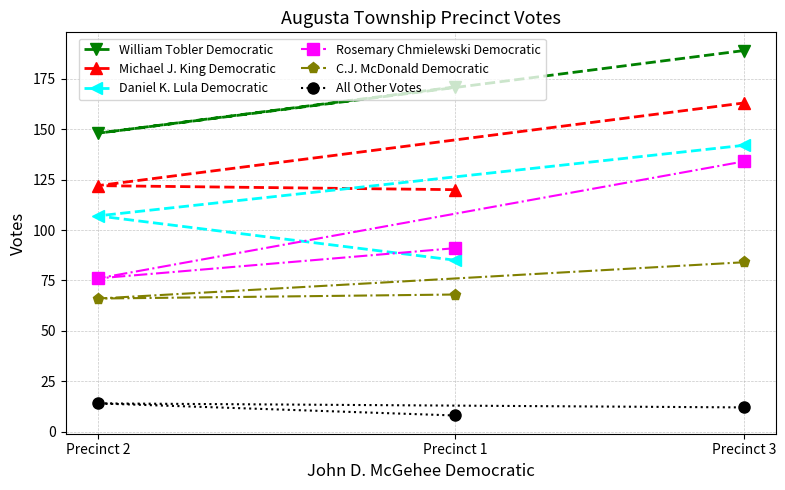

How many C.J. McDonald Democratic values are between 66 and 84?

3